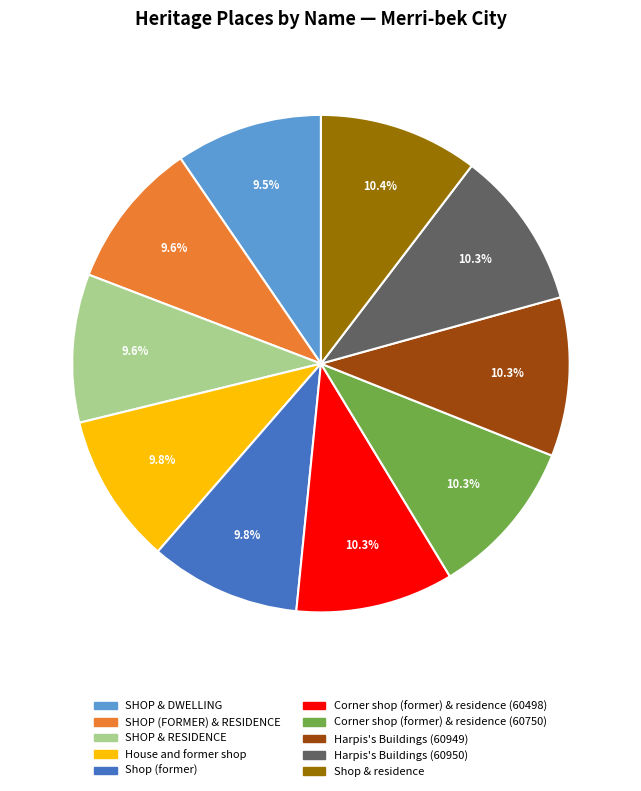

Between SHOP & RESIDENCE and Harpis's Buildings (60949), which is larger?

Harpis's Buildings (60949)